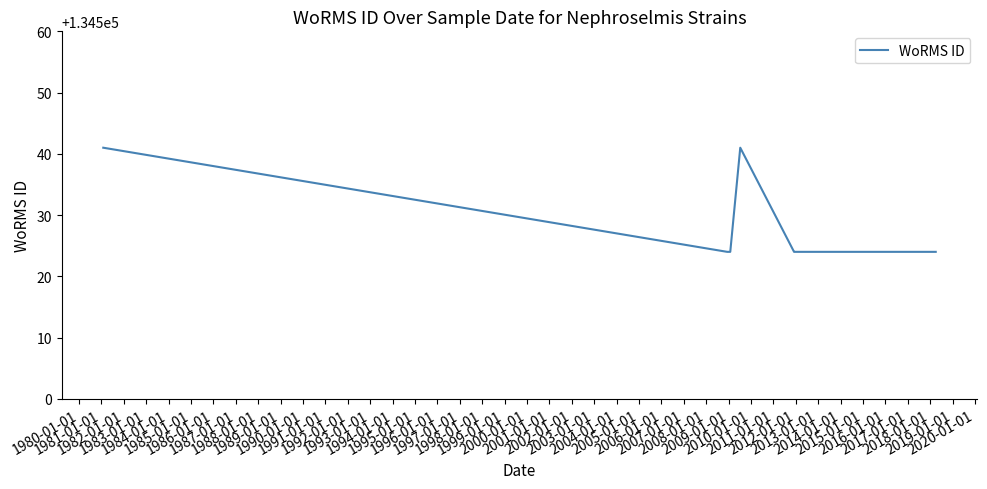

What is the label of the 9th point from the right?

1984-01-01